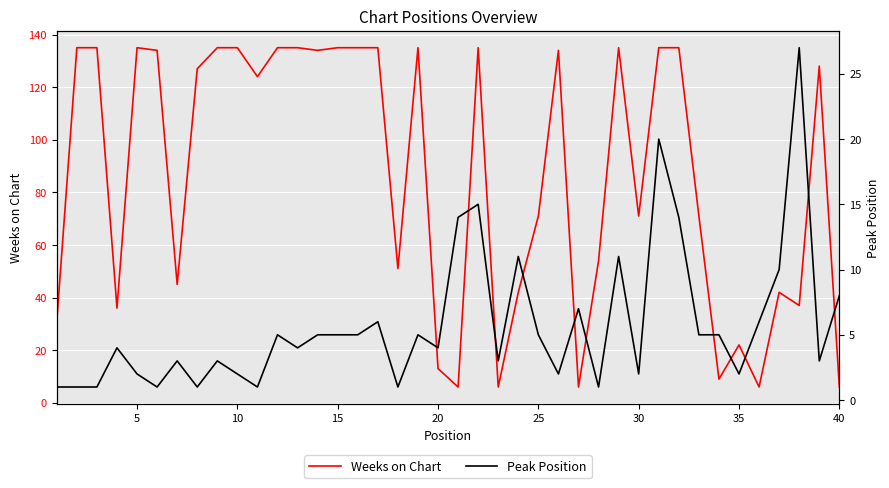

What is the value of the Weeks on Chart point at the 18th from the left?

51